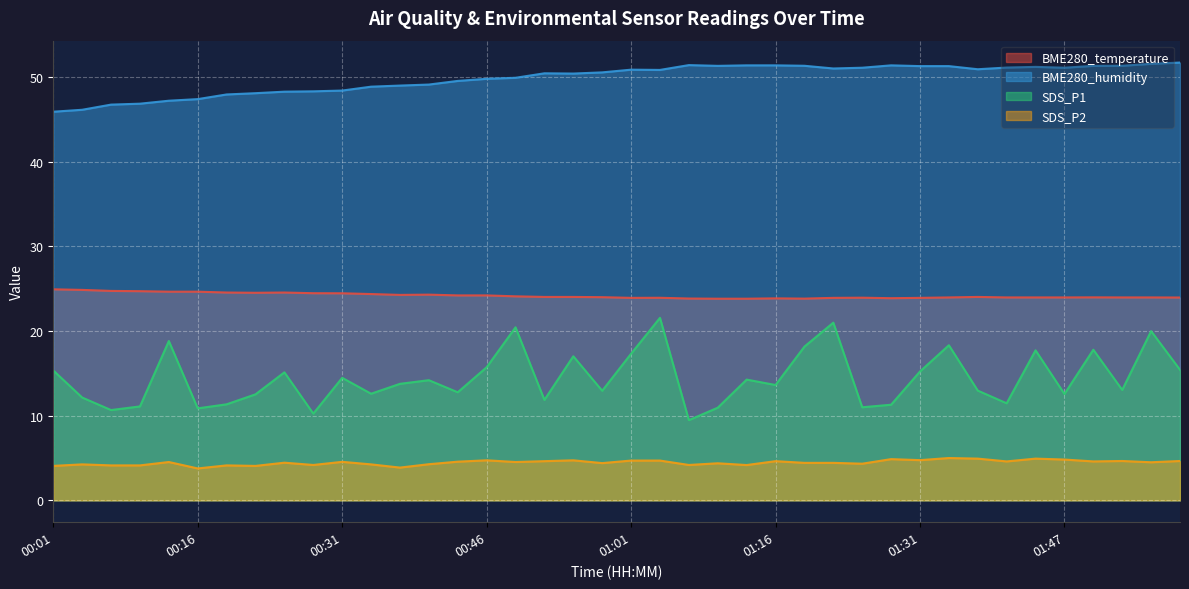

Where does the BME280_humidity series first go above 50?

00:52